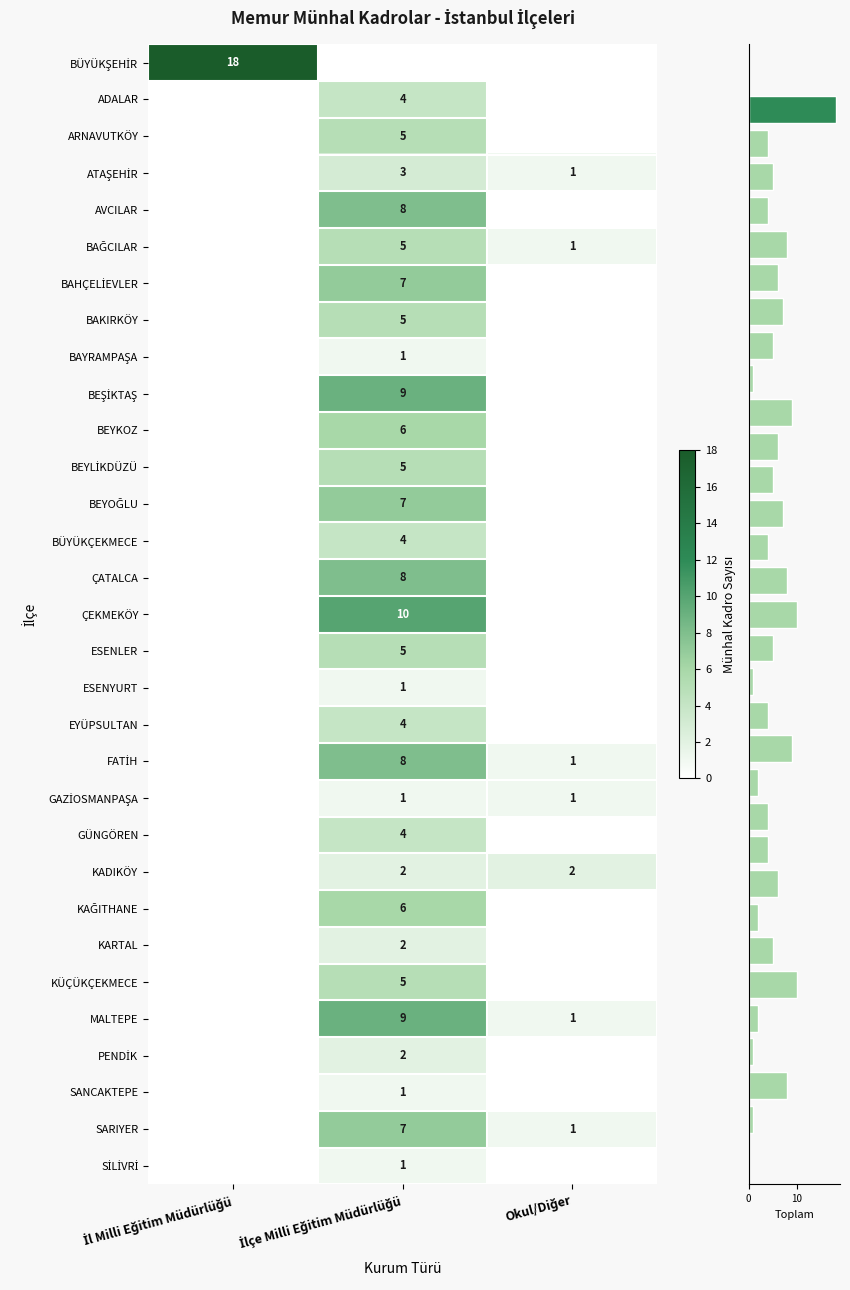

True or false: row_0 has a value of 7 at Okul/Diğer.

False